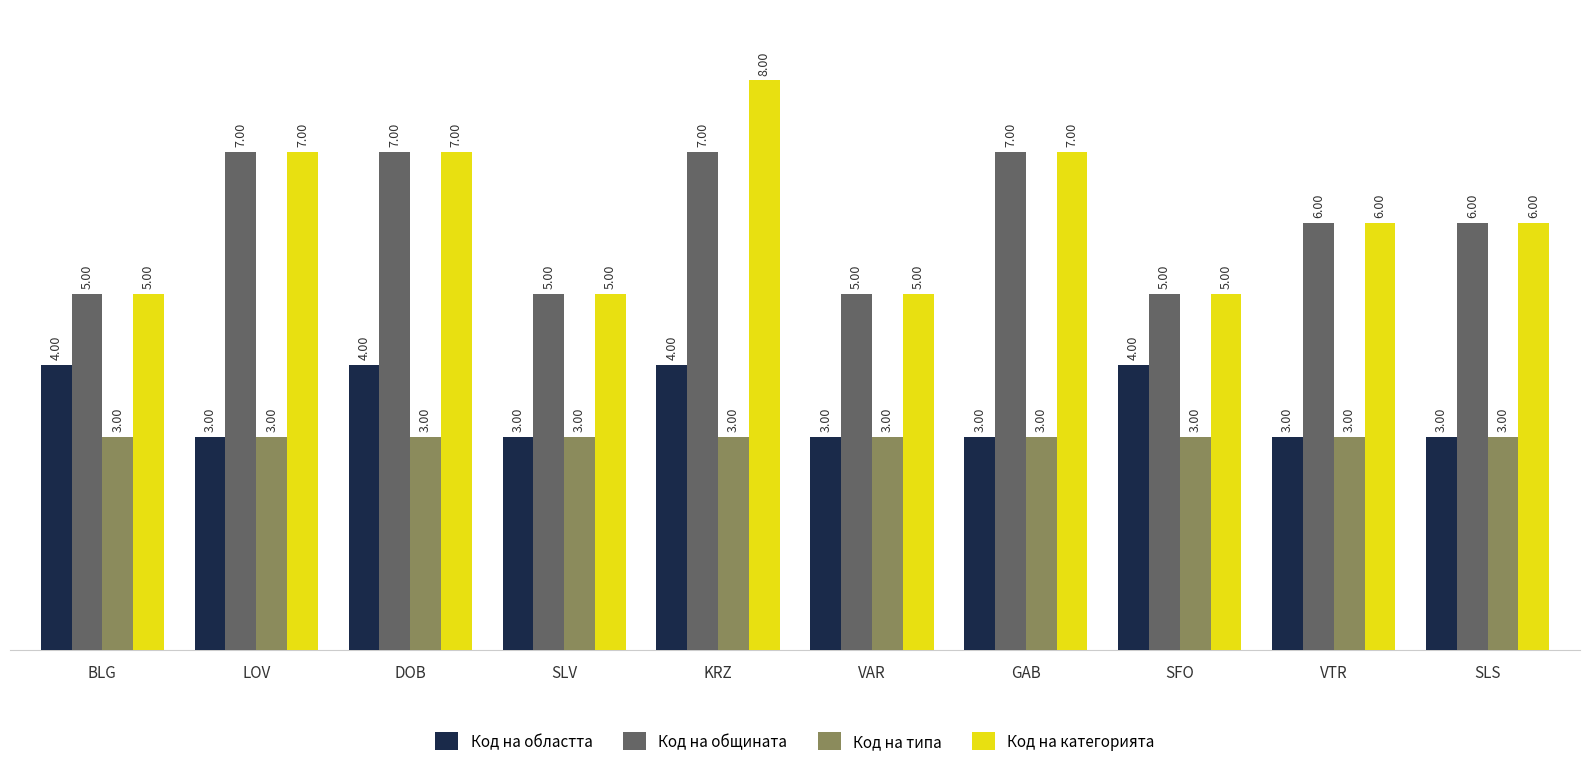

What is the sum of all Код на областта values?

34